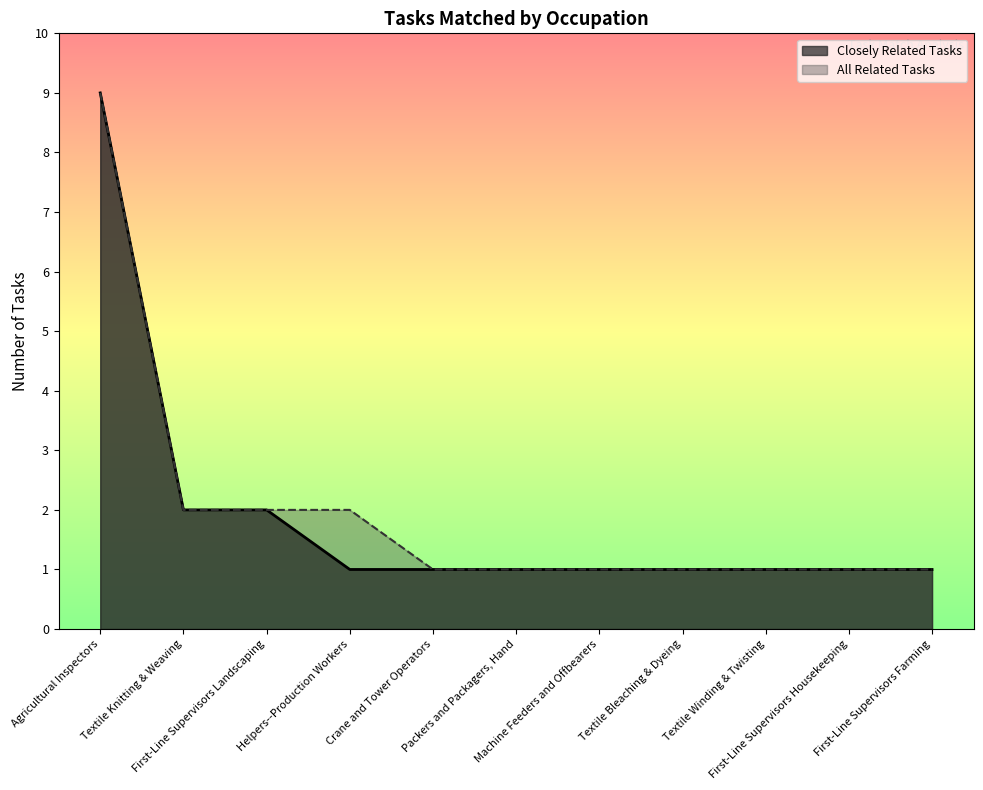

Reading right to left, list all the values displayed in this chart.

Closely Related Tasks: 1	1	1	1	1	1	1	1	2	2	9
All Related Tasks: 1	1	1	1	1	1	1	2	2	2	9